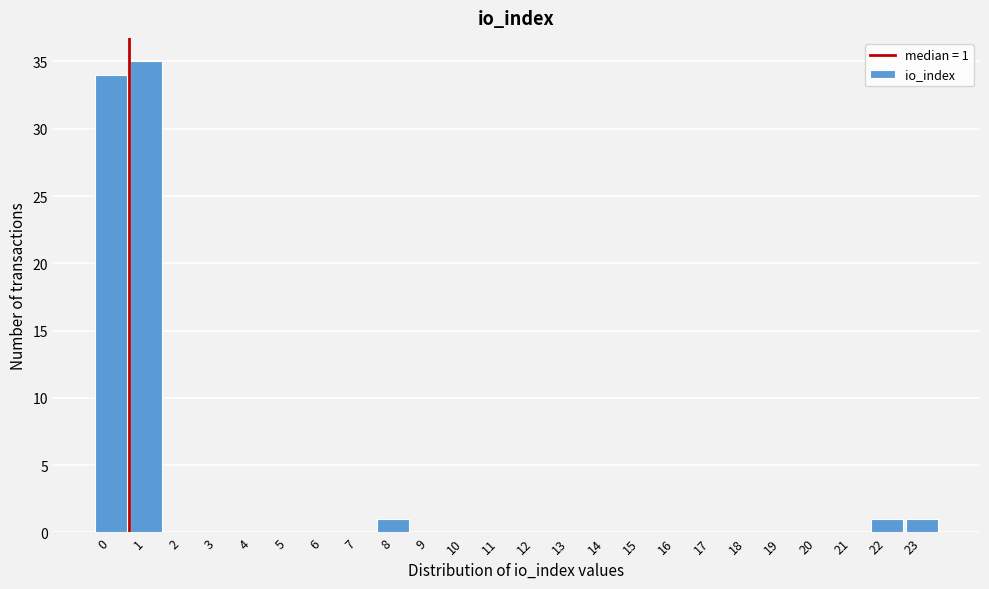

Reading left to right, what are all the values shown in this chart?

0=34	1=35	2=0	3=0	4=0	5=0	6=0	7=0	8=1	9=0	10=0	11=0	12=0	13=0	14=0	15=0	16=0	17=0	18=0	19=0	20=0	21=0	22=1	23=1